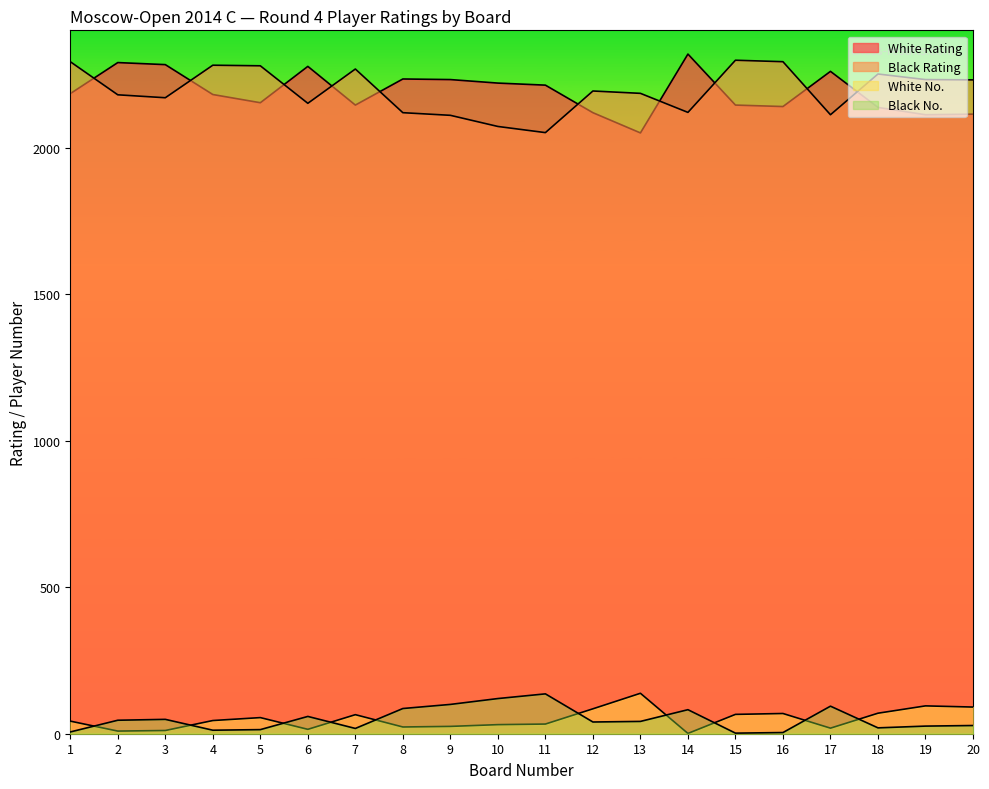

How many interior local peaks does the White Rating series have?

5